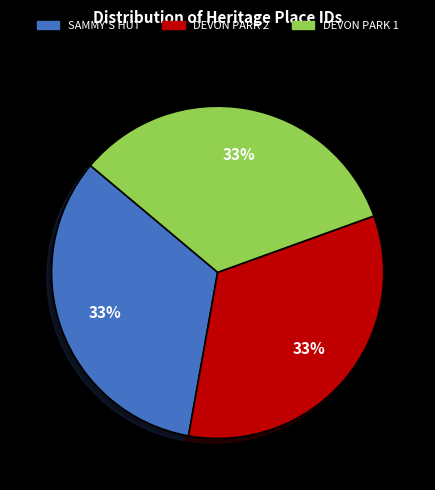

To the nearest percent, what is the average slice percentage?

33%